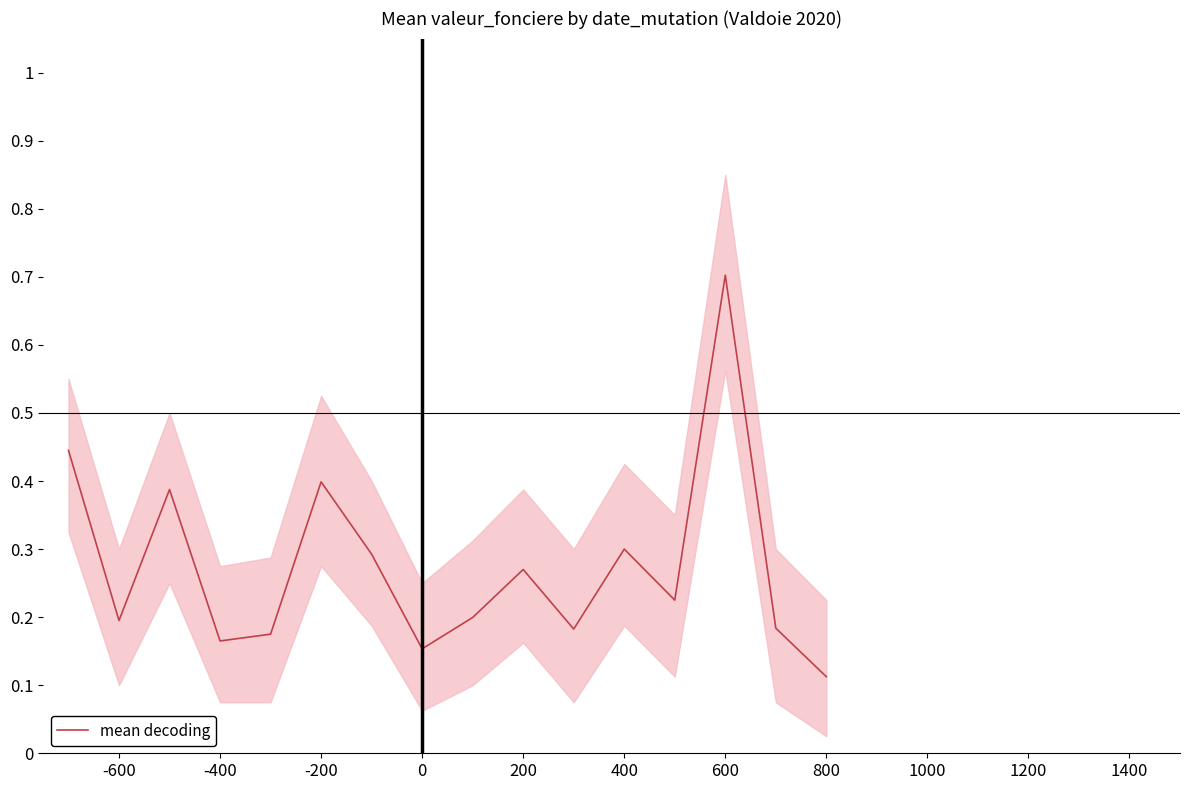

Where is mean decoding nearest to the value 0?

800